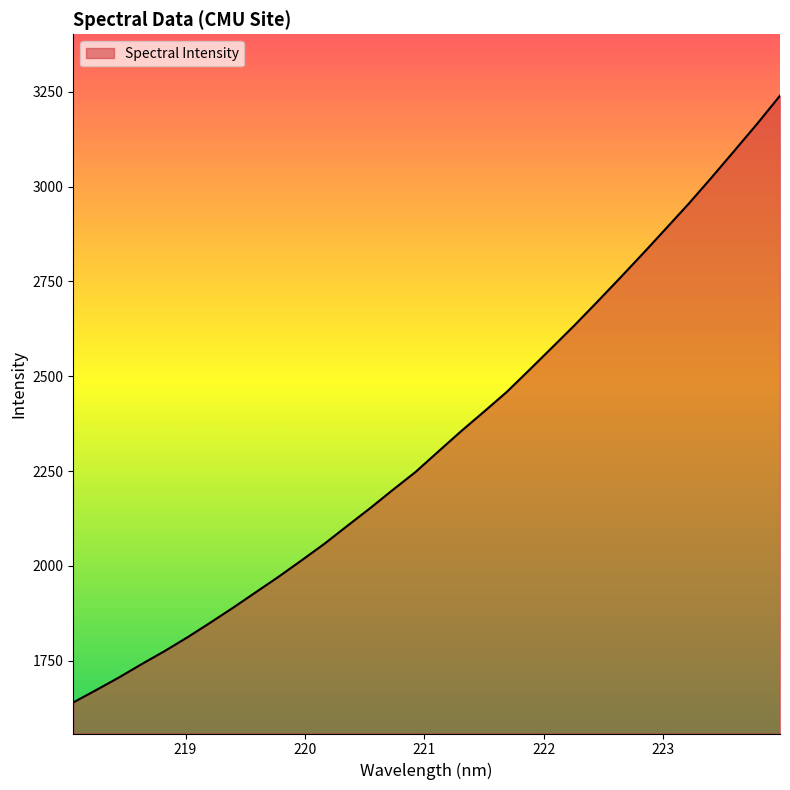

What is the smallest value displayed?

1639.5